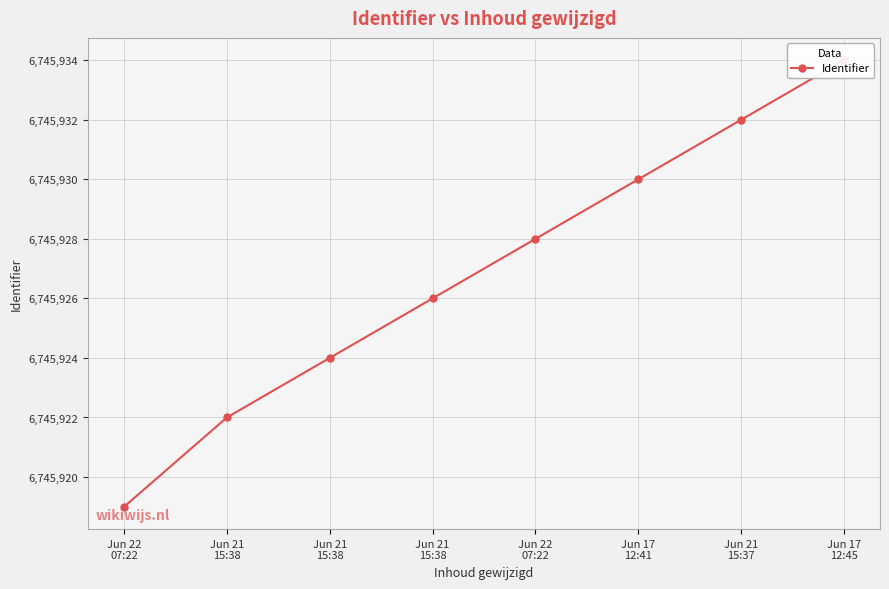

What is the greatest value displayed?

6745934